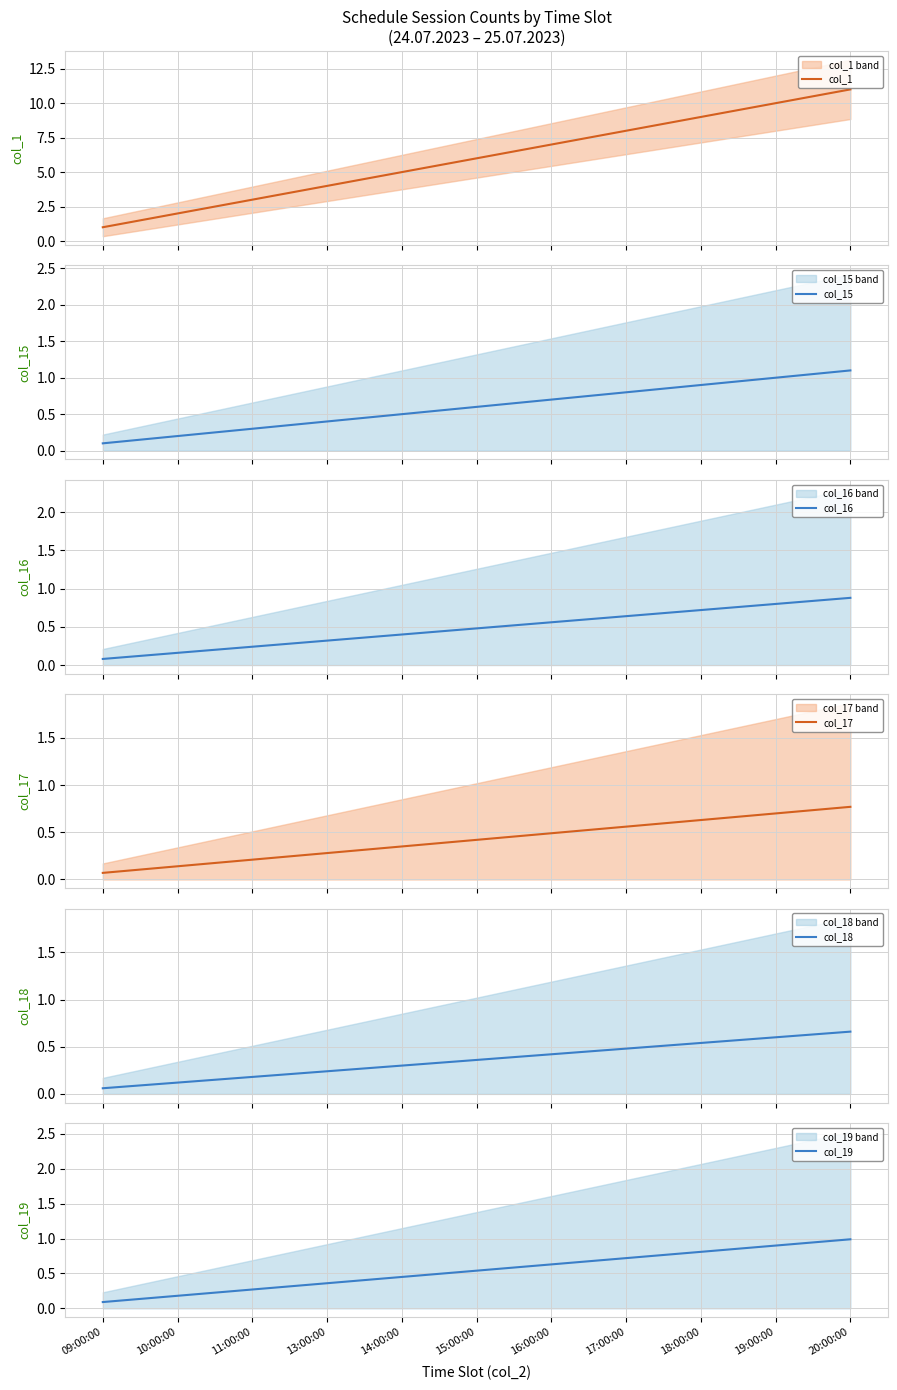

What is the average value of the col_1 series?

6